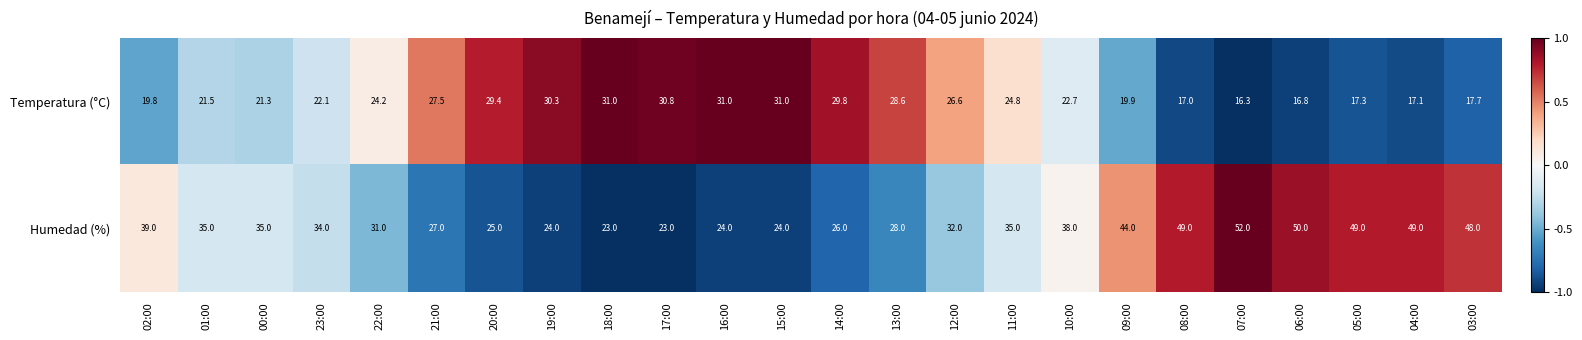

The Humedad (%) series shows 24.0 at 19:00. True or false?

True